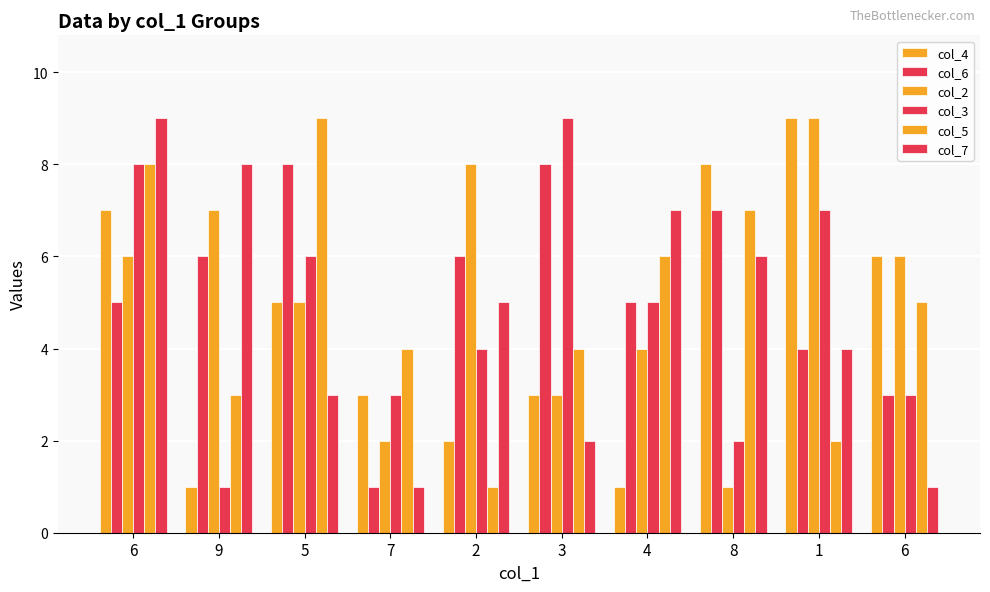

Count the number of data series in this chart.

6